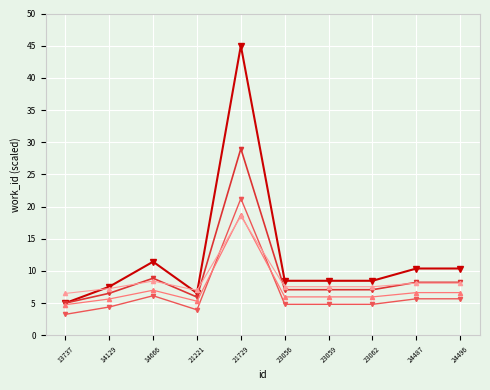

What is the spread (max minus min) of values at 24487?

4.7